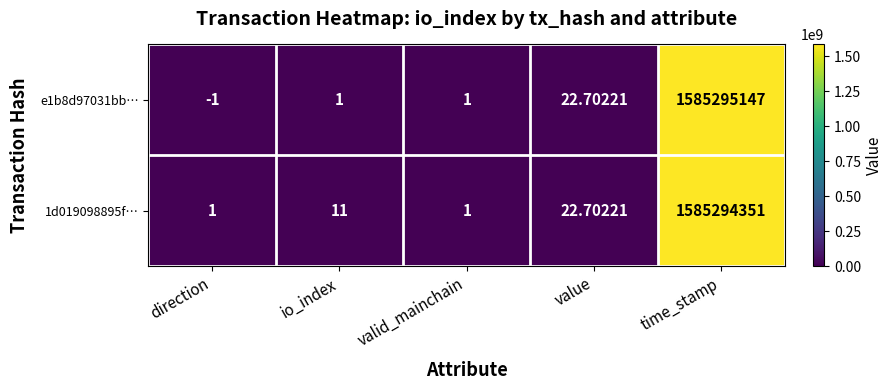

At which category is the sum across all series the highest?

time_stamp